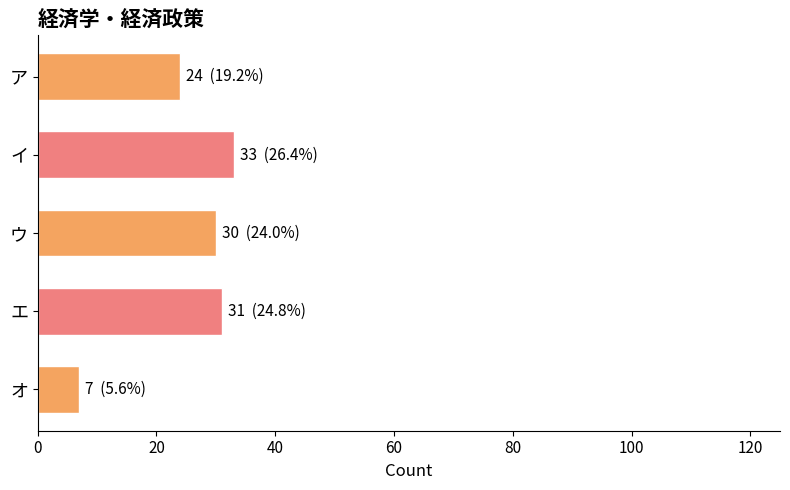

What is the average value?

25